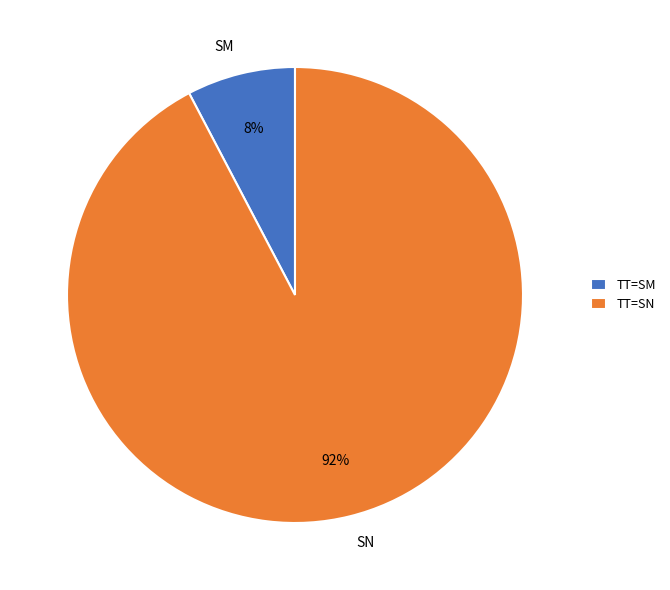

Do SM and SN together represent more than half of the pie?

Yes